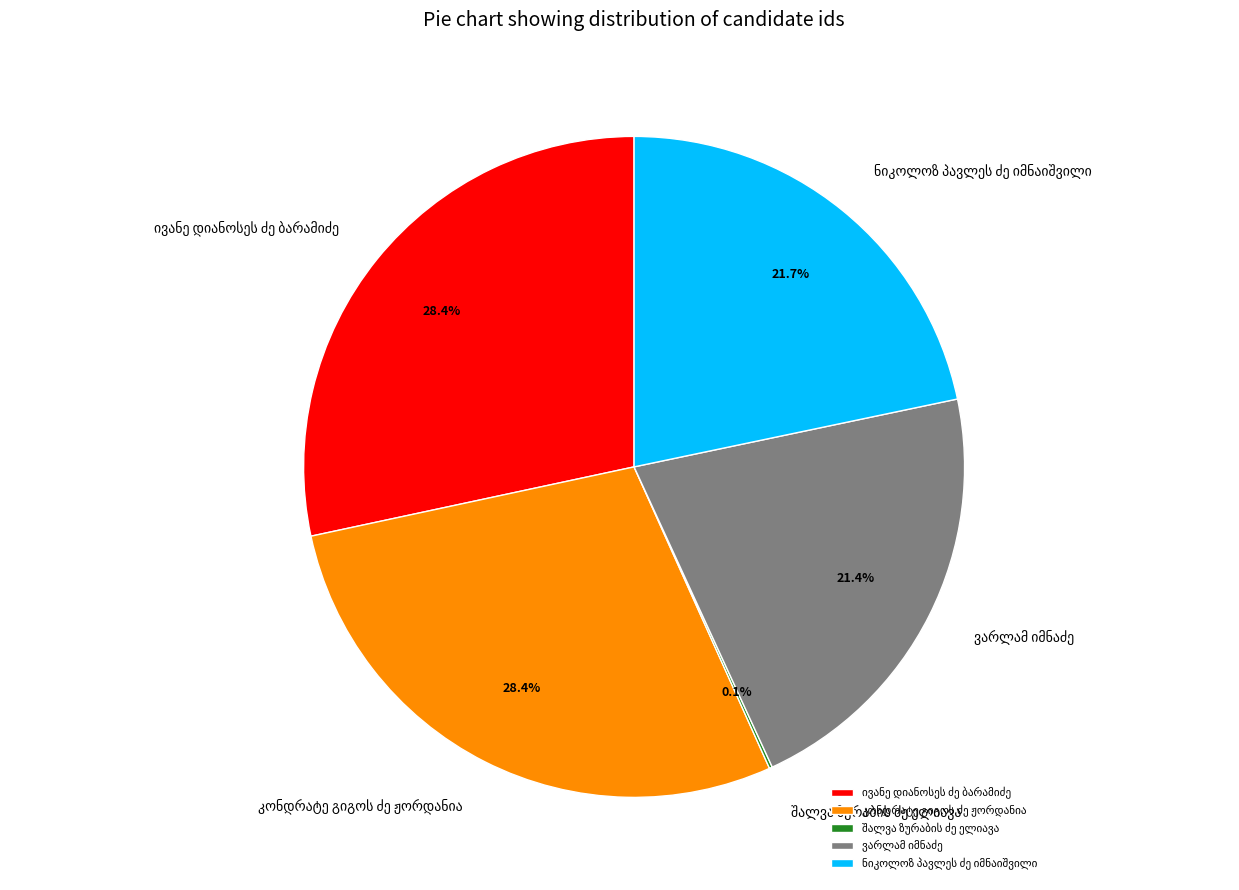

Does any single category account for the majority?

No